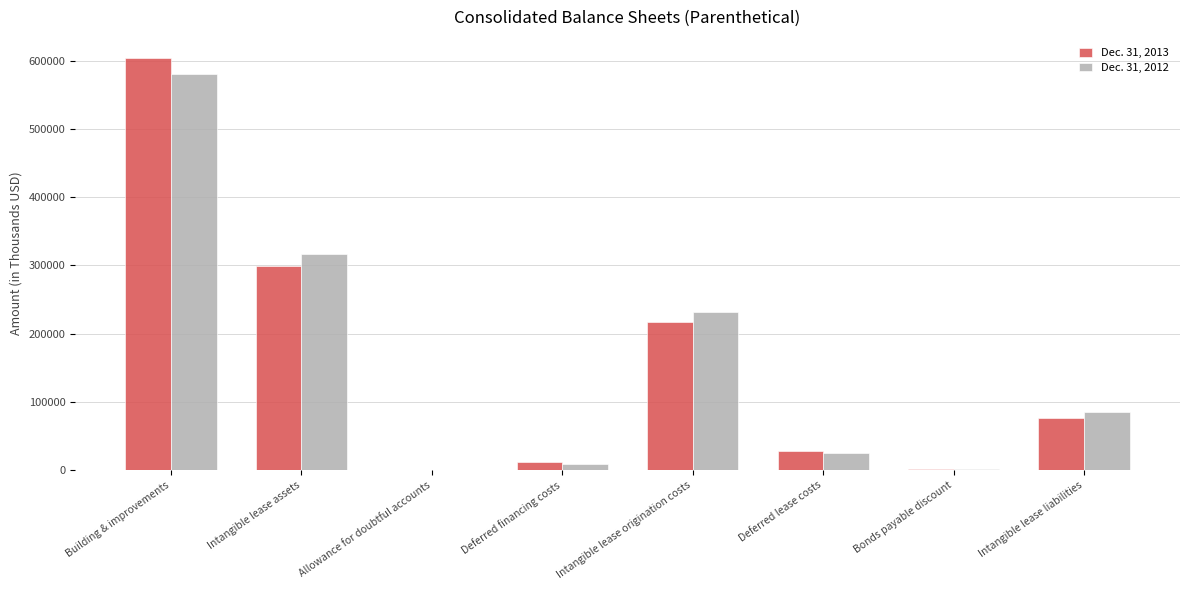

Which series changed the most between Building & improvements and Intangible lease assets?

Dec. 31, 2013